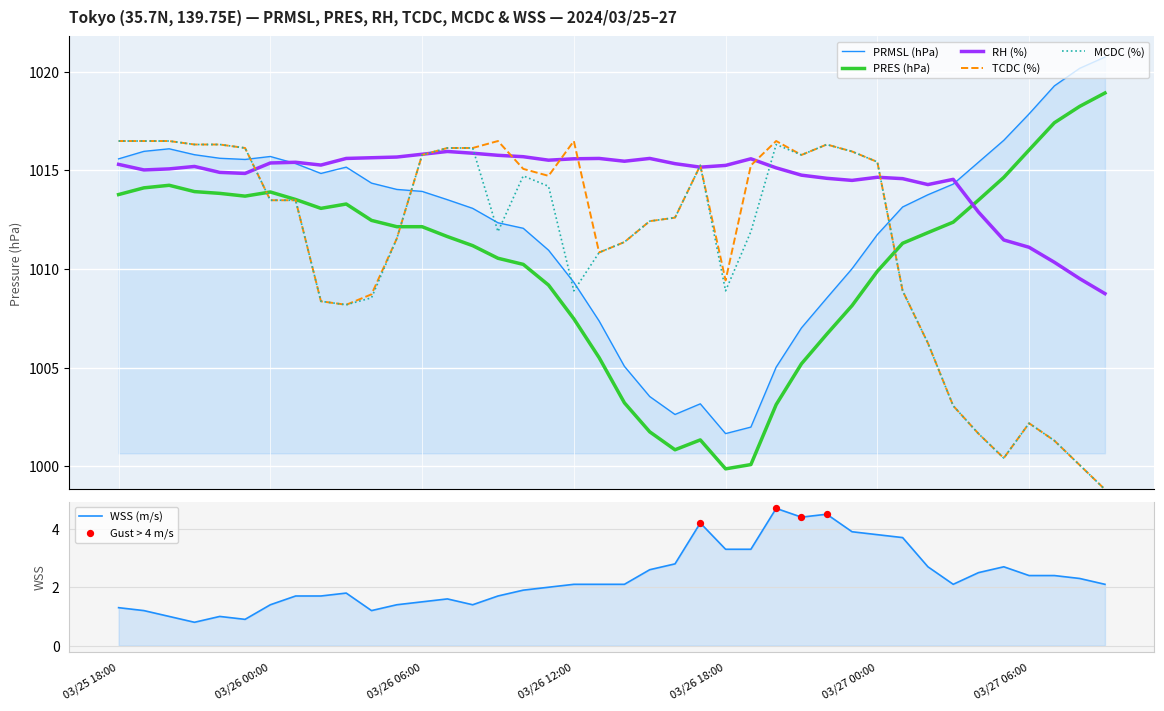

At which category is the sum across all series the highest?

03/25 18:00